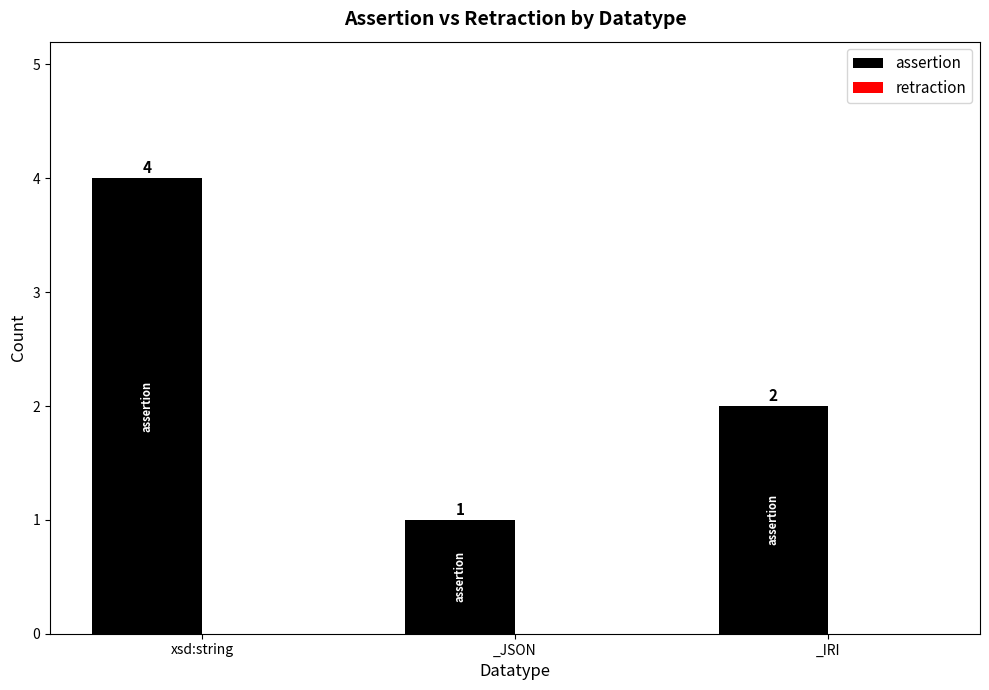

What is the label of the 3rd bar from the left?

_IRI